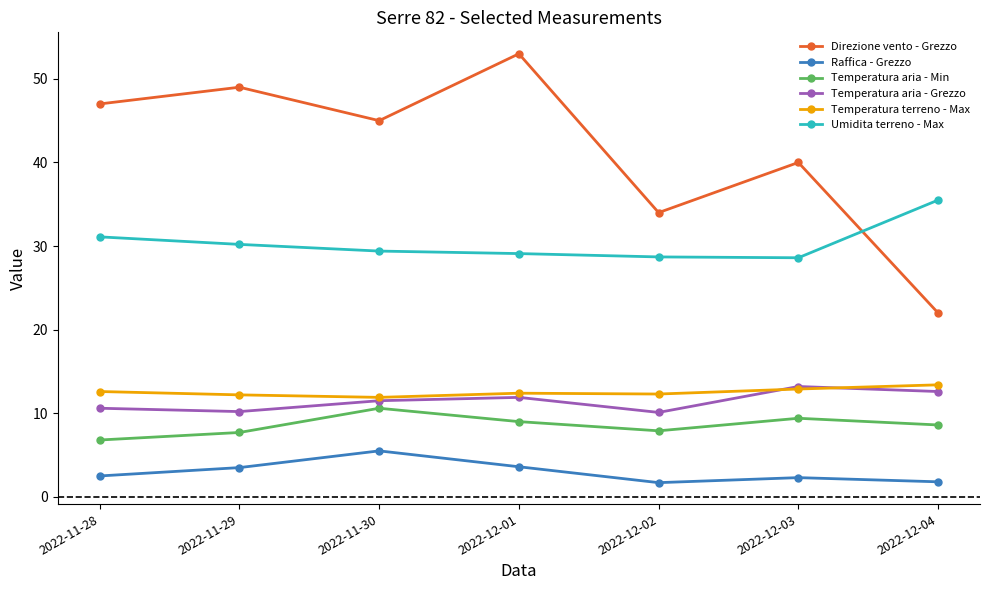

Is it true that Umidita terreno - Max equals 45.5 at 2022-11-29?

False